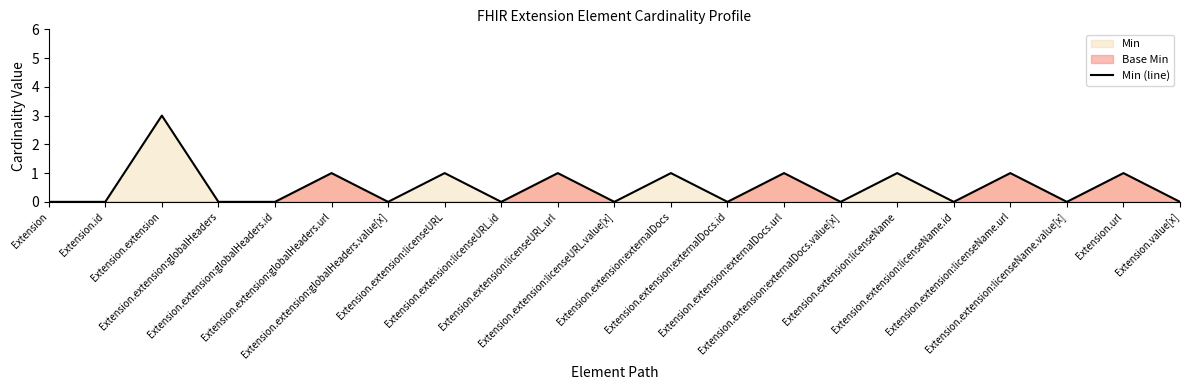

True or false: the data shows 2 at Extension.id.

False